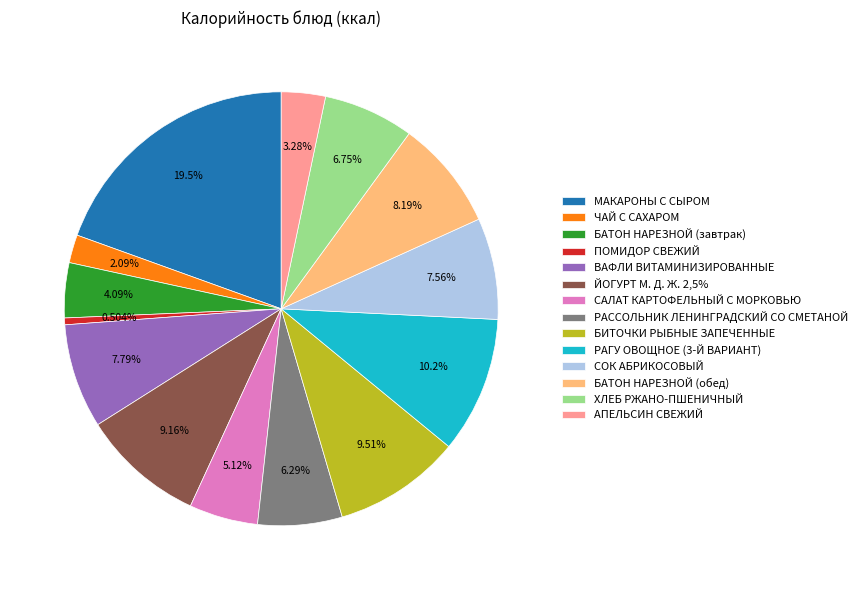

To the nearest percent, what is the difference between the largest and smallest slice percentages?

19%